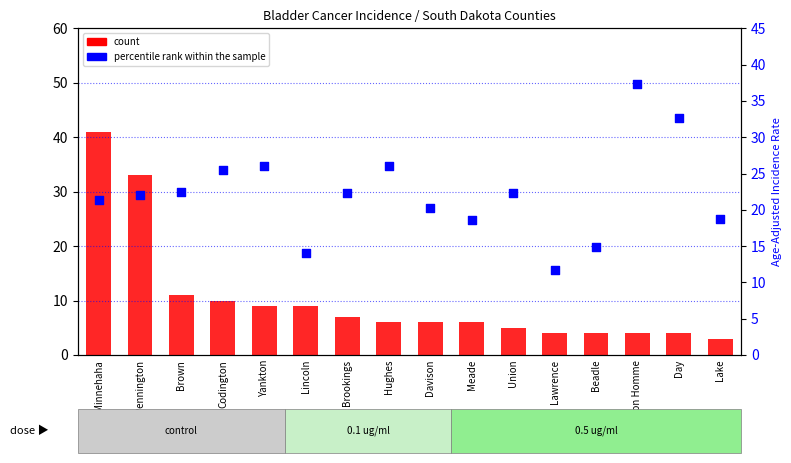

Which series has the largest total across all categories?

percentile rank within the sample